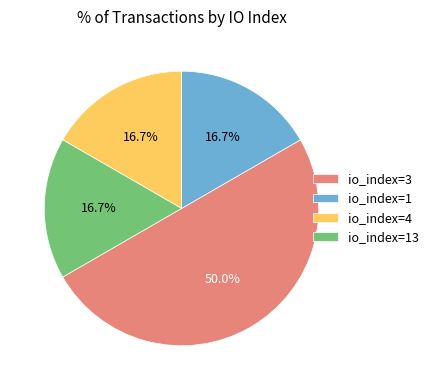

Which has a higher value, io_index=1 or io_index=3?

io_index=3